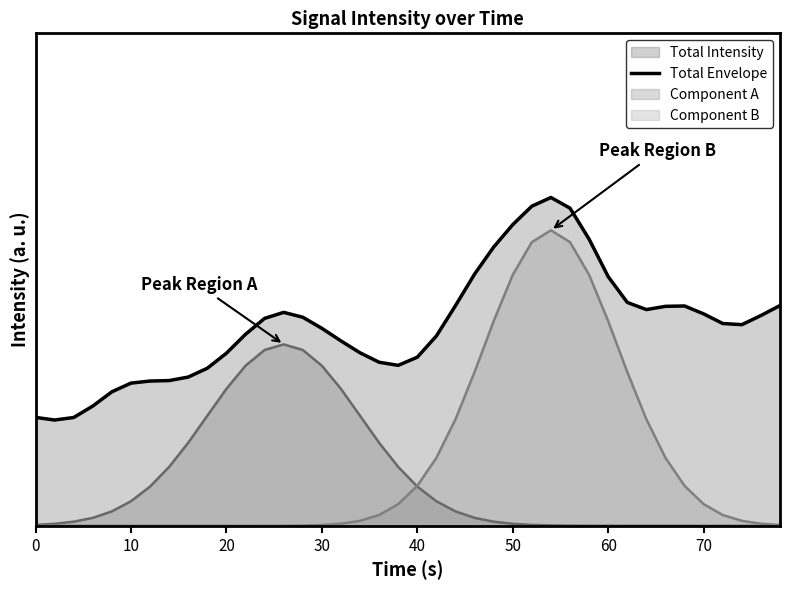

What is the minimum value shown in the chart?

4.7